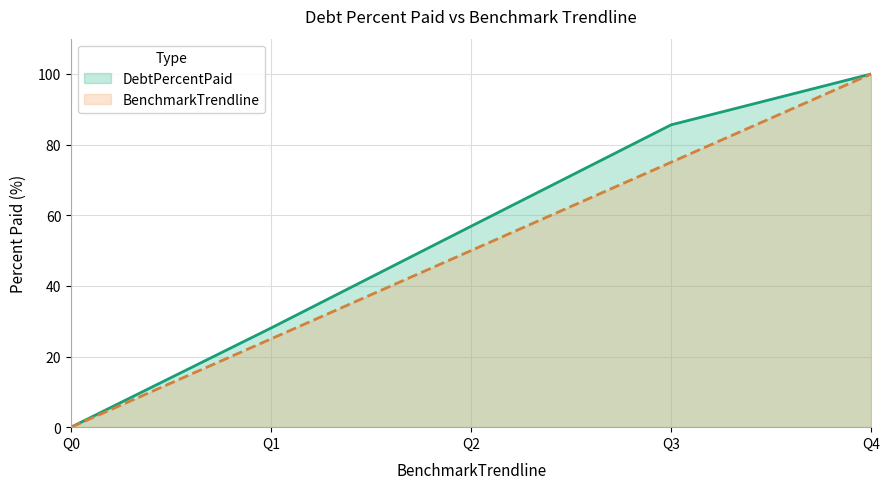

True or false: DebtPercentPaid and BenchmarkTrendline cross at least once.

False